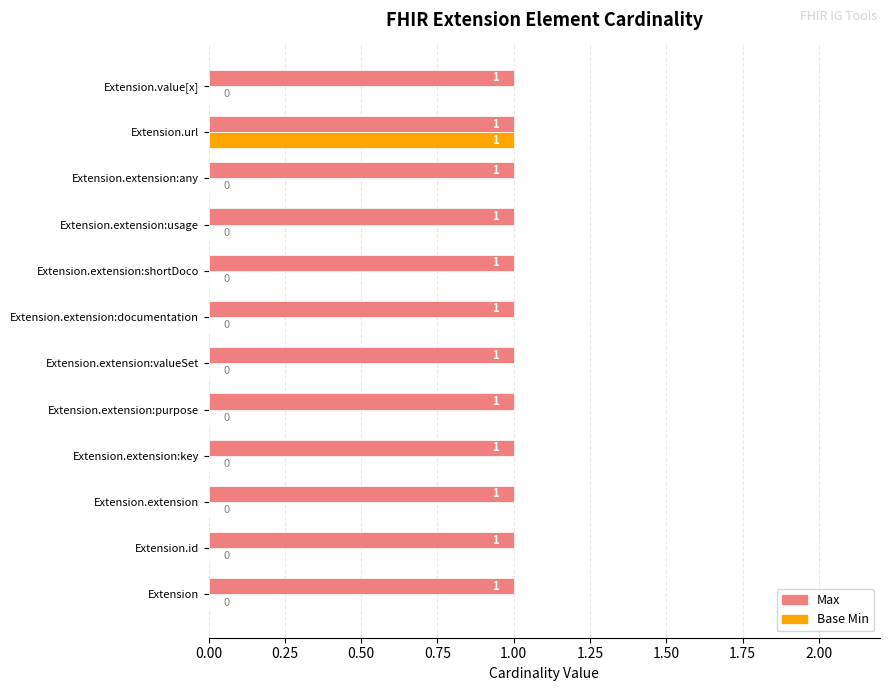

Which series has the largest total across all categories?

Max